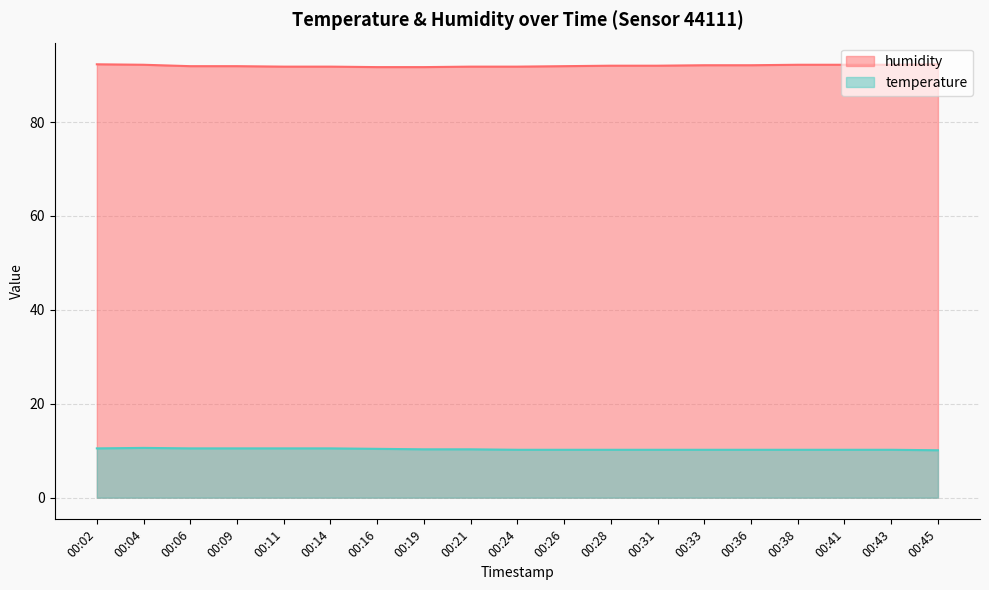

What is the spread (max minus min) of values at 00:33?

81.9